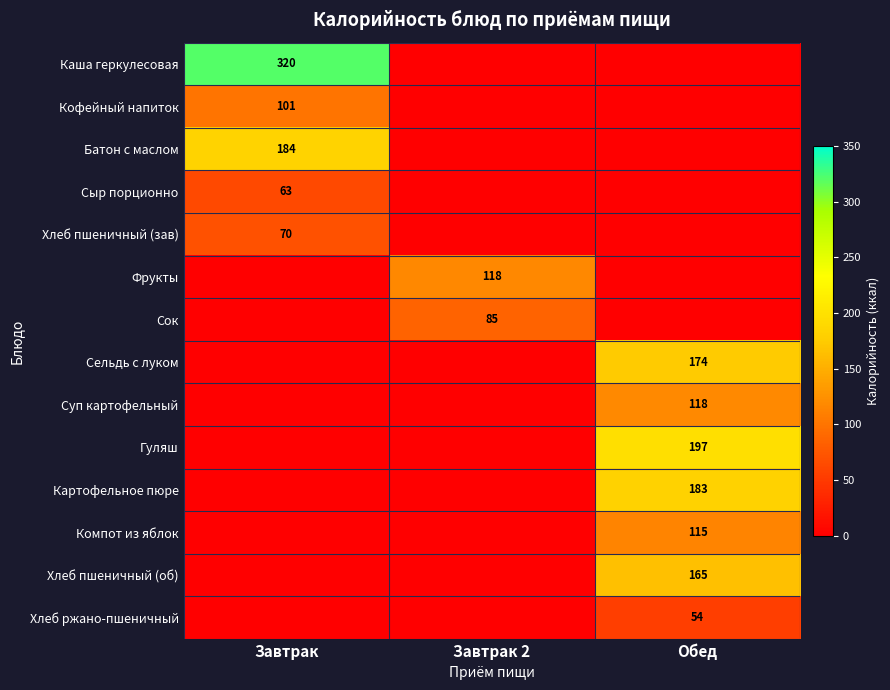

The Хлеб пшеничный (об) series shows 165 at Обед. True or false?

True